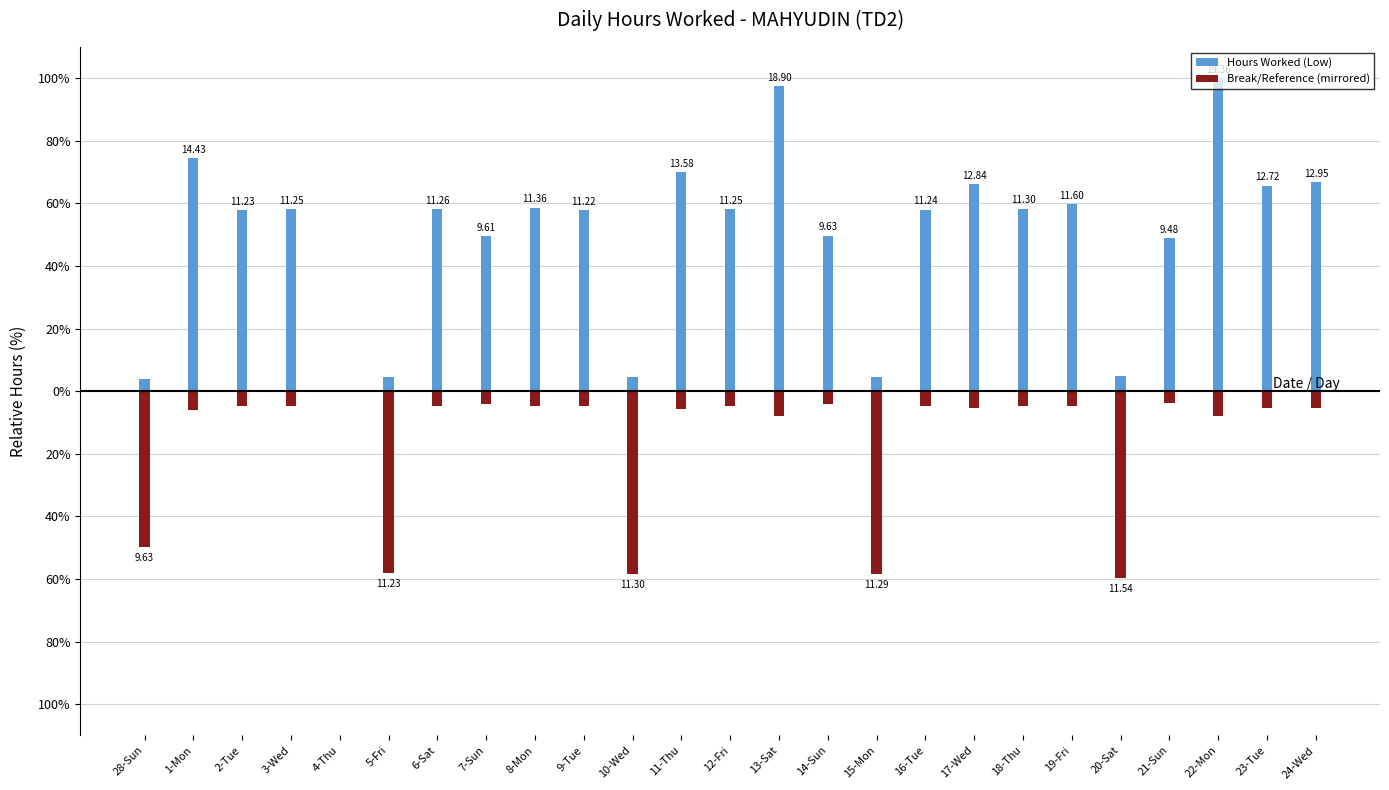

What is the minimum value for Break/Reference (mirrored)?

-59.6